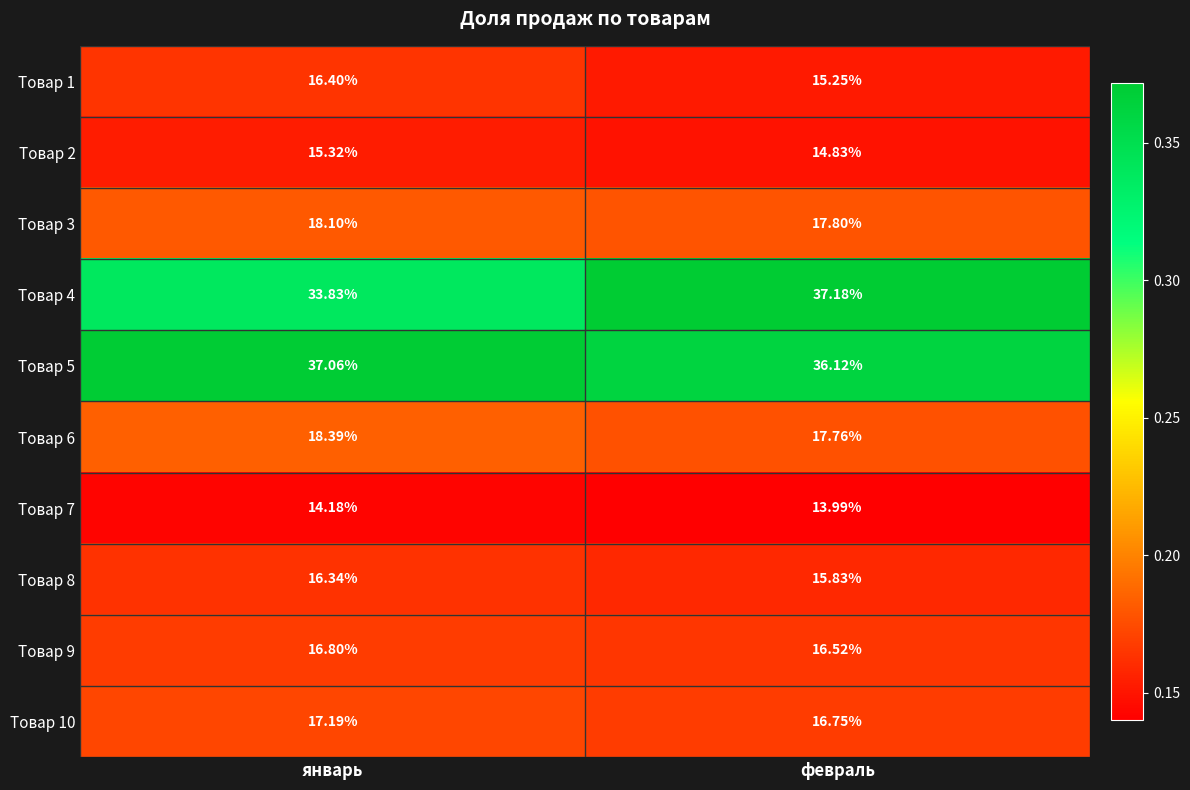

Which category has the lowest value across all series?

февраль